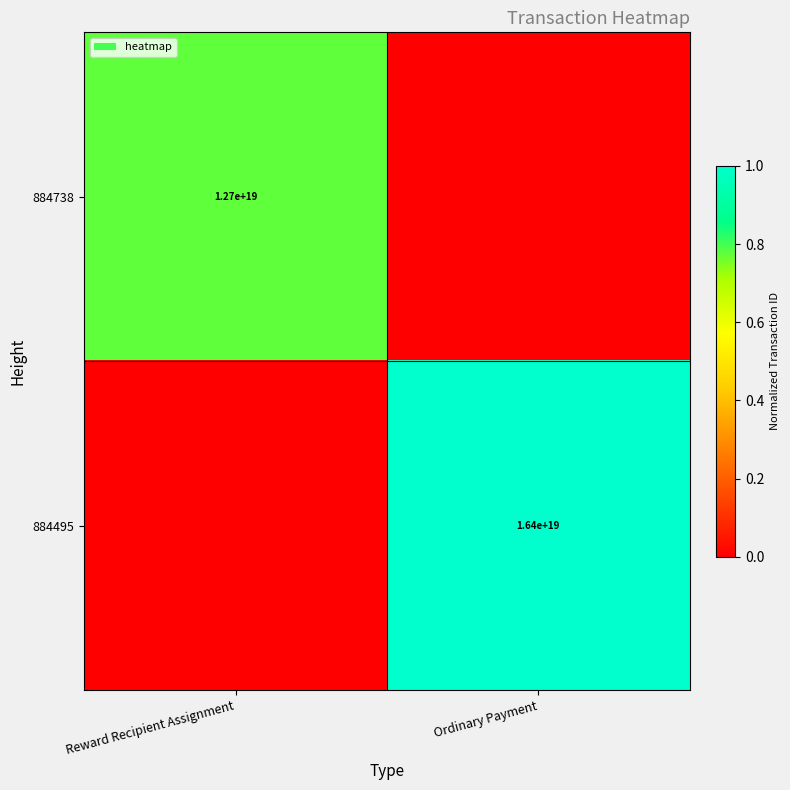

Which has a higher value, Ordinary Payment or Reward Recipient Assignment?

Reward Recipient Assignment